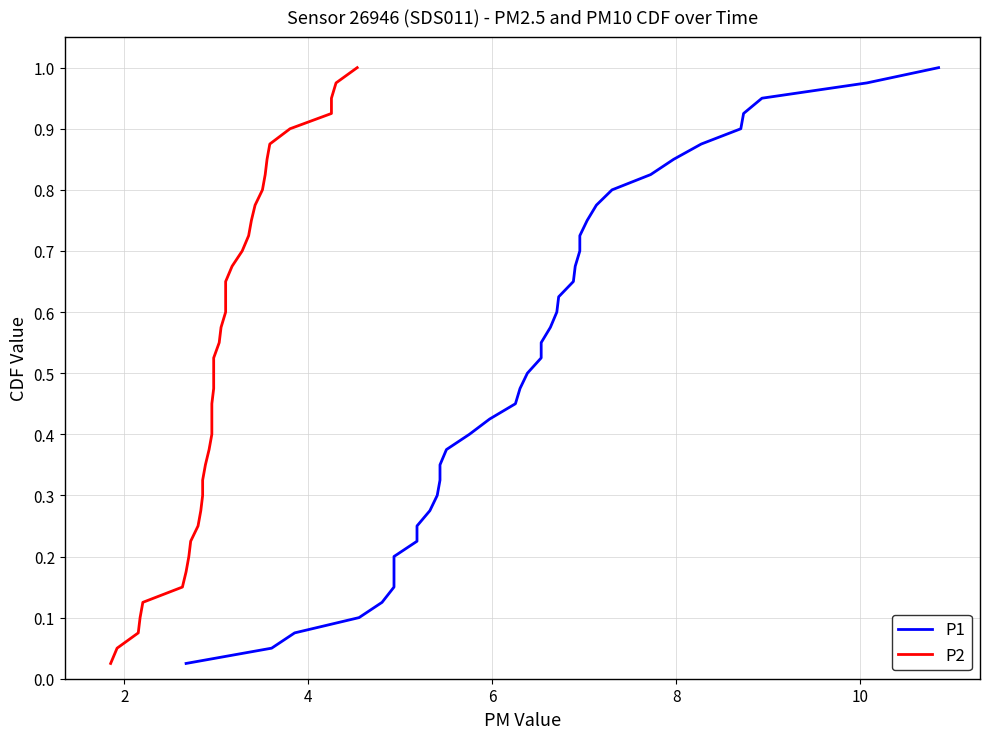

True or false: P2 and P1 intersect in this chart.

False